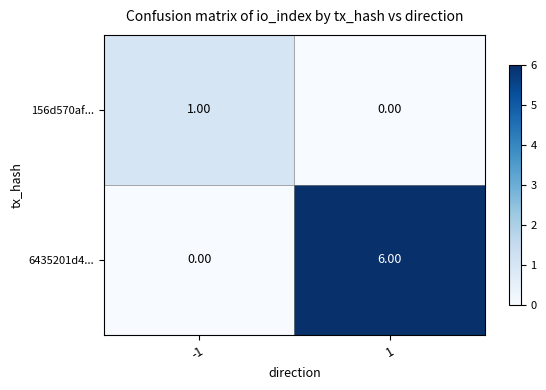

Which series changed the most between -1 and 1?

6435201d4...